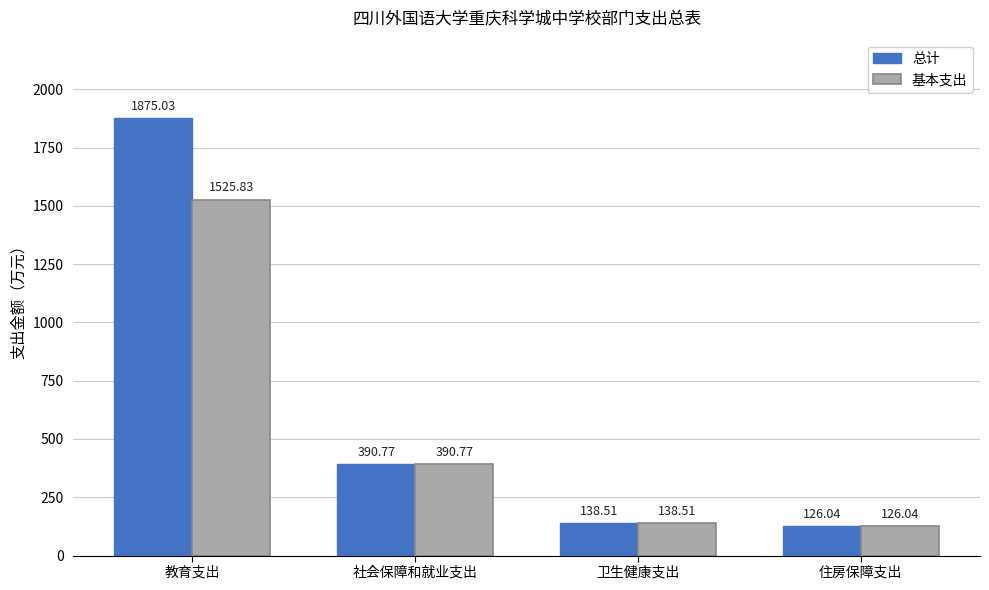

What is the average value of the 基本支出 series?

545.3